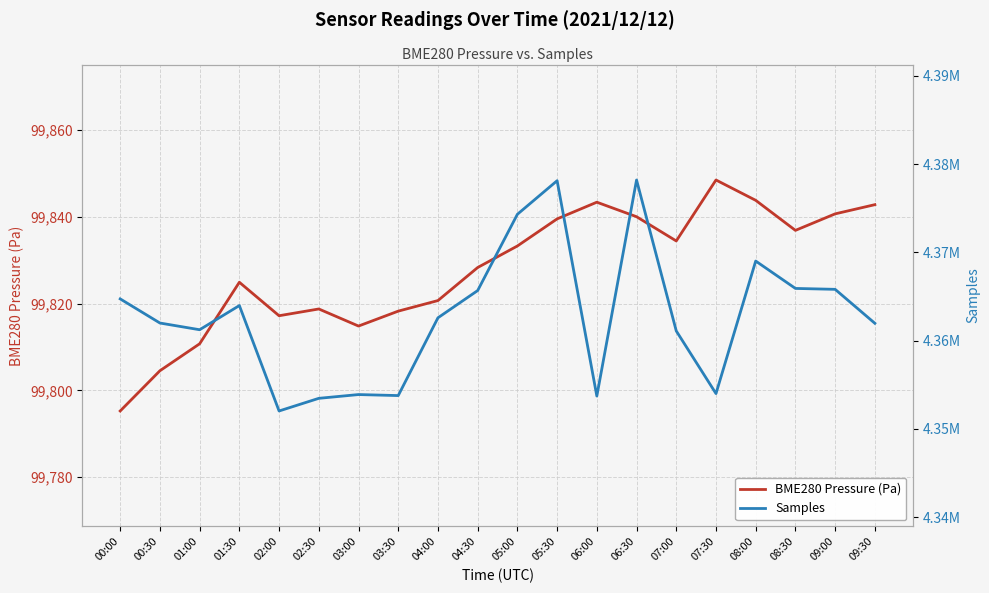

What is the label of the 6th point from the left?

02:30